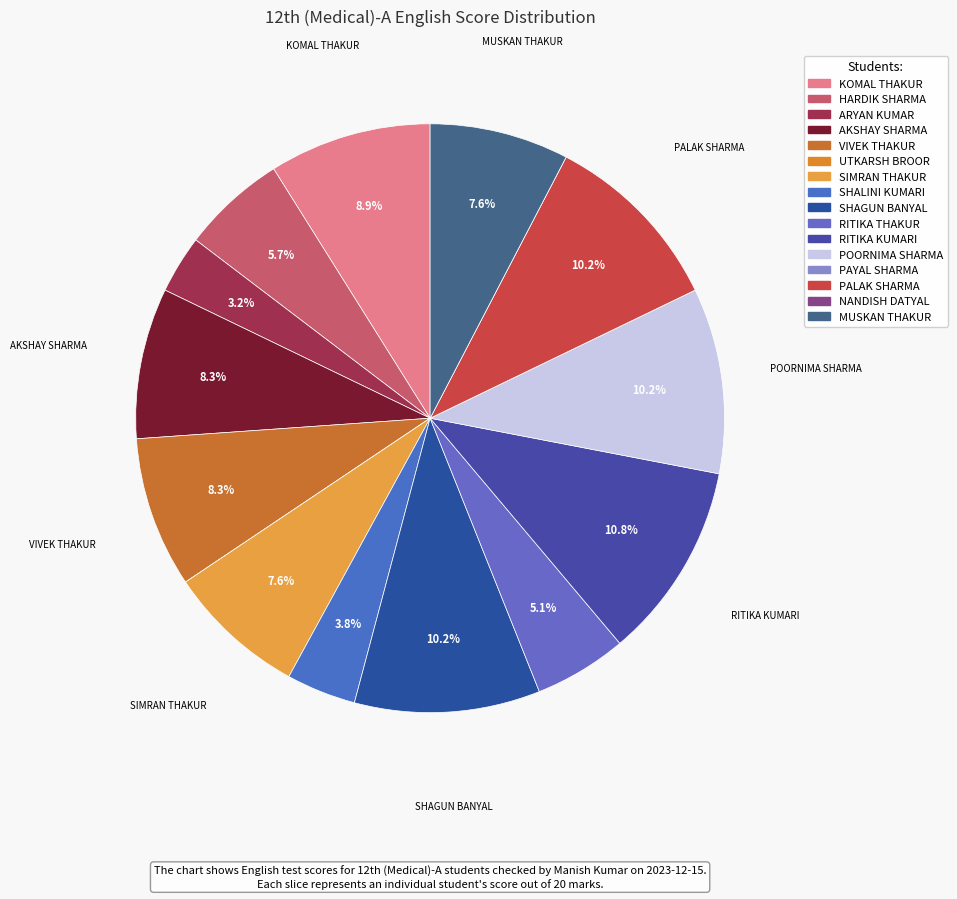

To the nearest percent, what is the average slice percentage?

6%